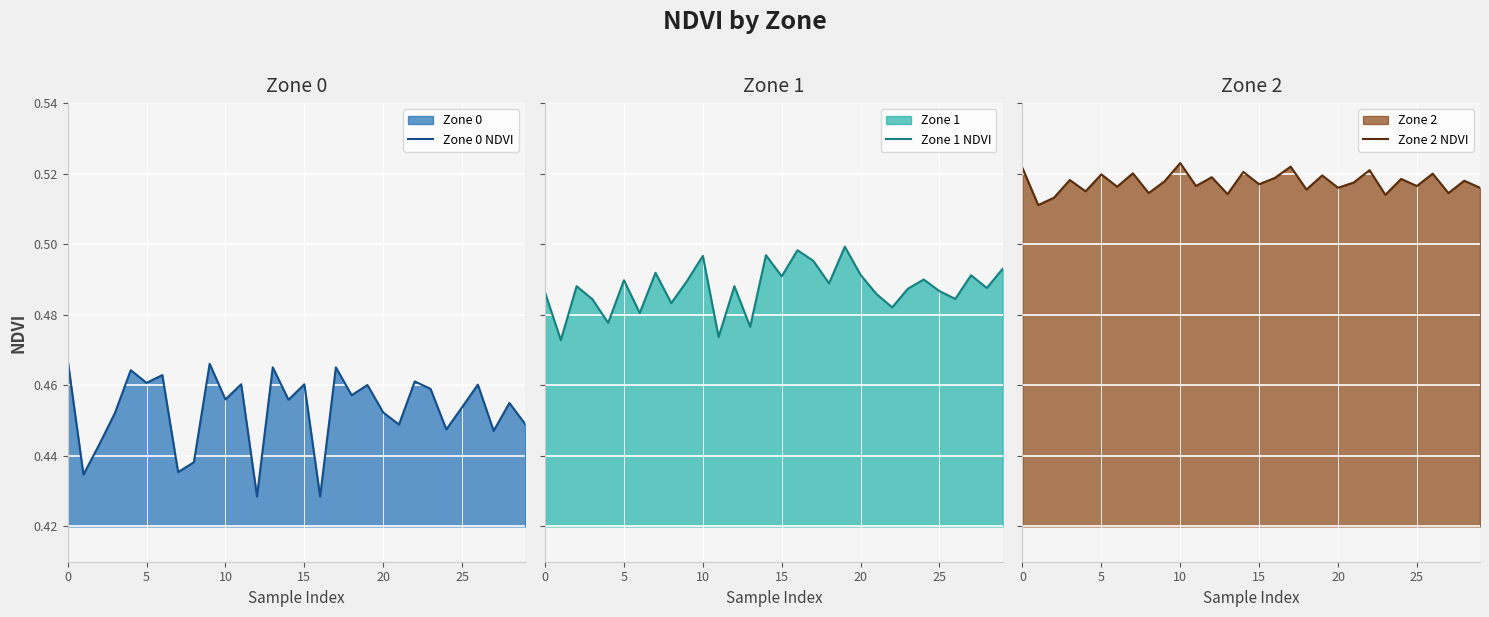

Reading left to right, list all the values displayed in this chart.

Zone 0 NDVI: 0.5	0.4	0.4	0.5	0.5	0.5	0.5	0.4	0.4	0.5	0.5	0.5	0.4	0.5	0.5	0.5	0.4	0.5	0.5	0.5	0.5	0.4	0.5	0.5	0.4	0.5	0.5	0.4	0.5	0.4
Zone 1 NDVI: 0.5	0.5	0.5	0.5	0.5	0.5	0.5	0.5	0.5	0.5	0.5	0.5	0.5	0.5	0.5	0.5	0.5	0.5	0.5	0.5	0.5	0.5	0.5	0.5	0.5	0.5	0.5	0.5	0.5	0.5
Zone 2 NDVI: 0.5	0.5	0.5	0.5	0.5	0.5	0.5	0.5	0.5	0.5	0.5	0.5	0.5	0.5	0.5	0.5	0.5	0.5	0.5	0.5	0.5	0.5	0.5	0.5	0.5	0.5	0.5	0.5	0.5	0.5